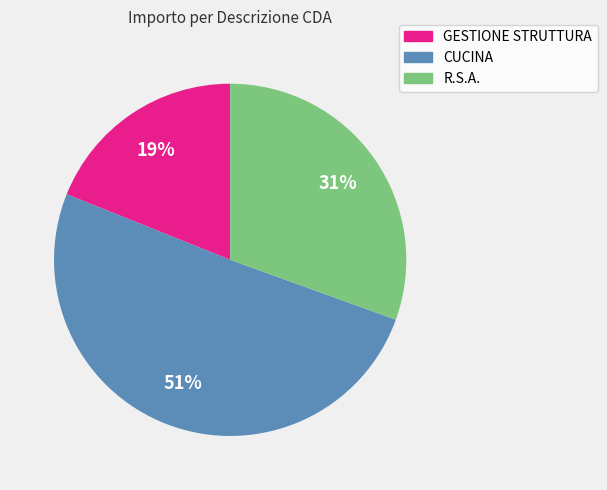

Is there a majority slice in this chart?

Yes